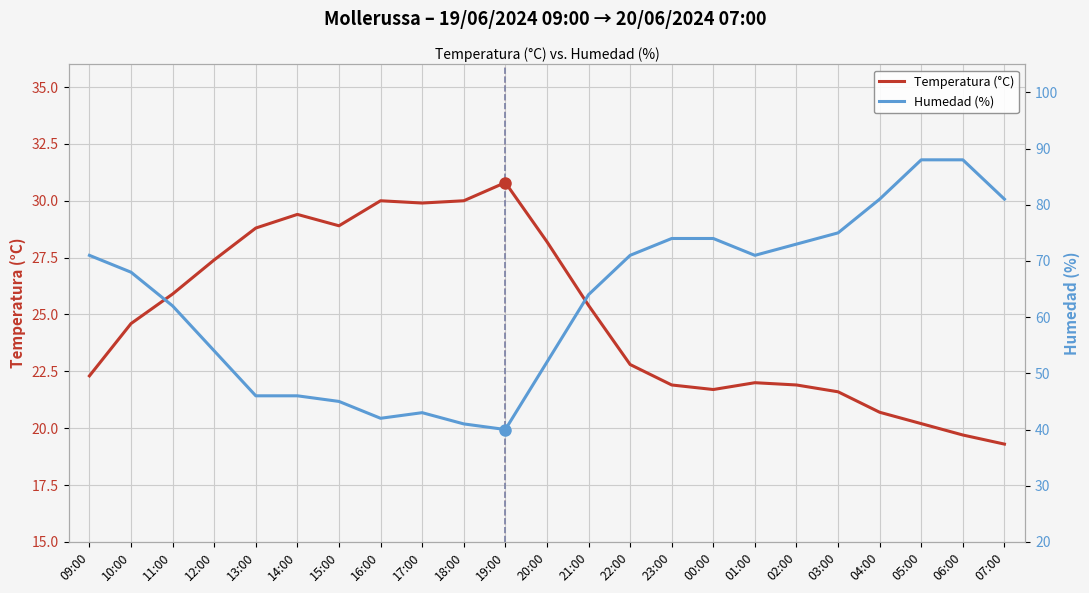

The value of Humedad (%) at 00:00 is 115.0. True or false?

False